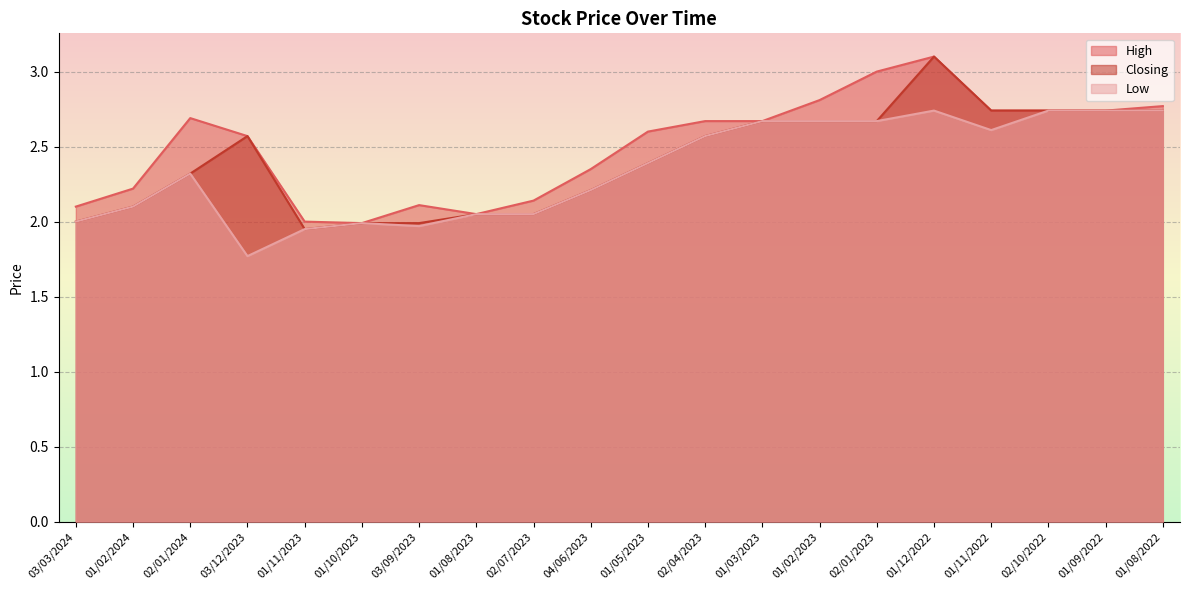

What is the sum of all Closing values?

48.3